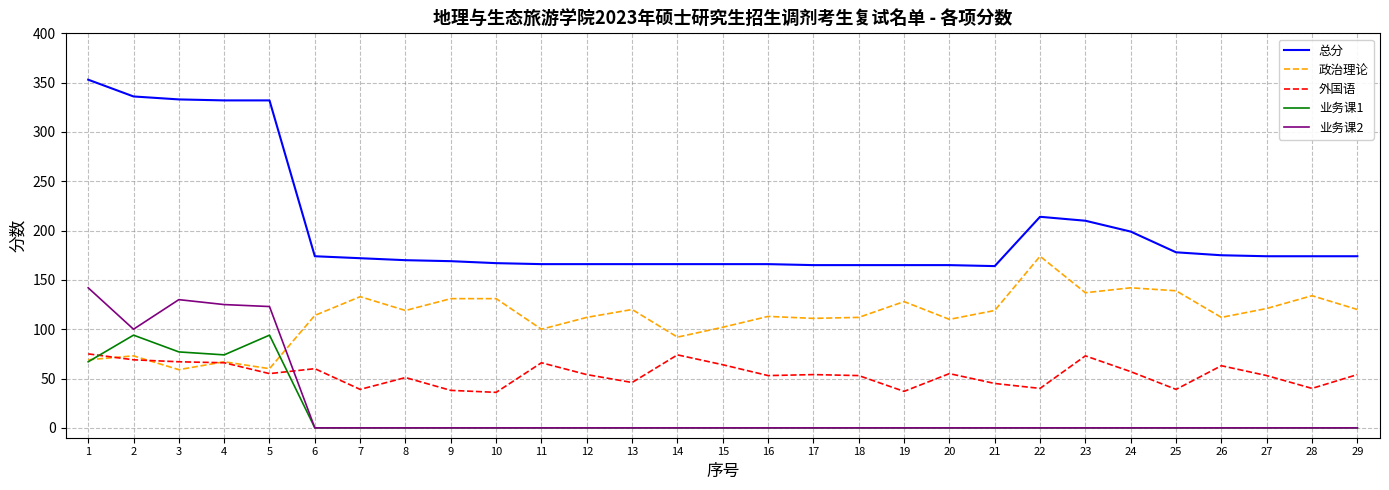

What is the spread (max minus min) of values at 28?

174